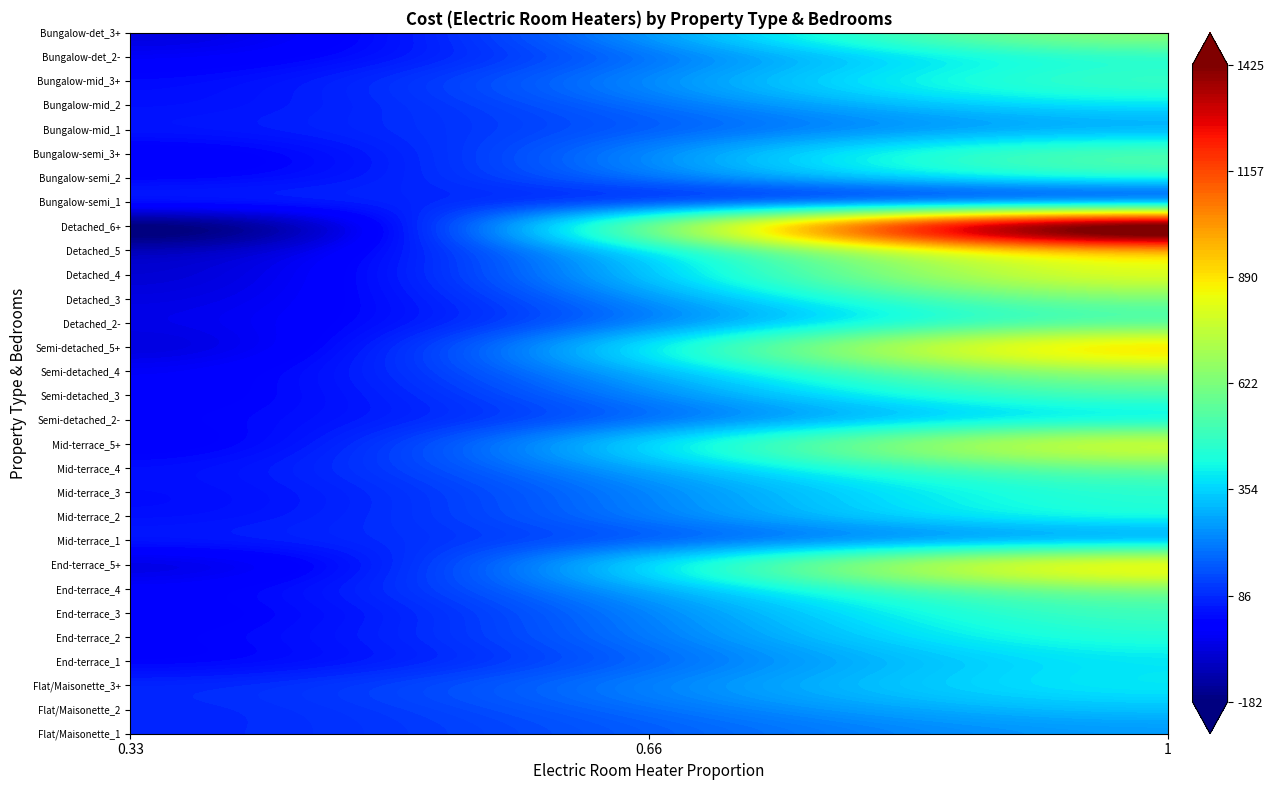

Which series has the largest range (max minus min)?

Detached_6+